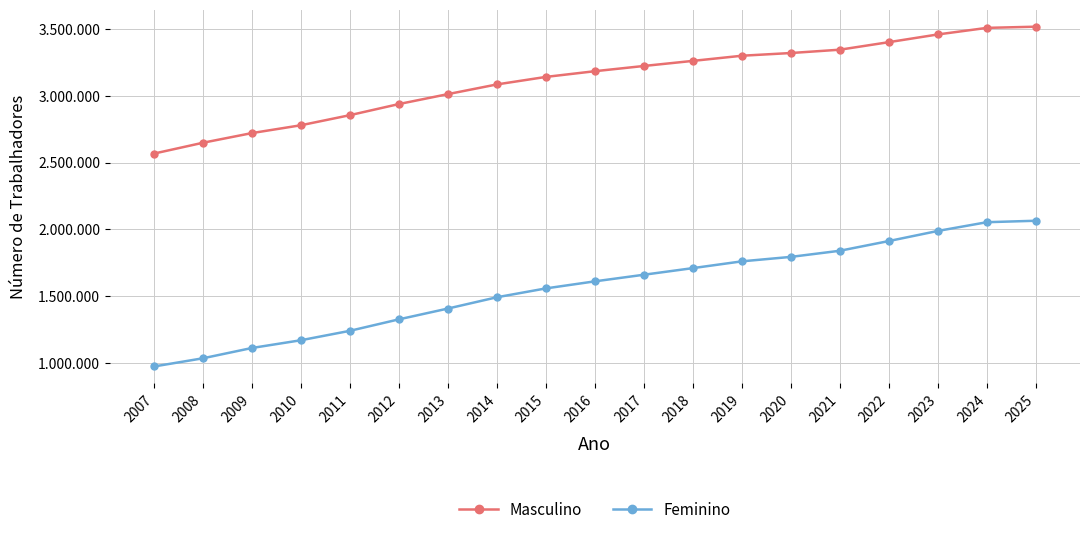

Is this an area chart (filled region under the line)?

No